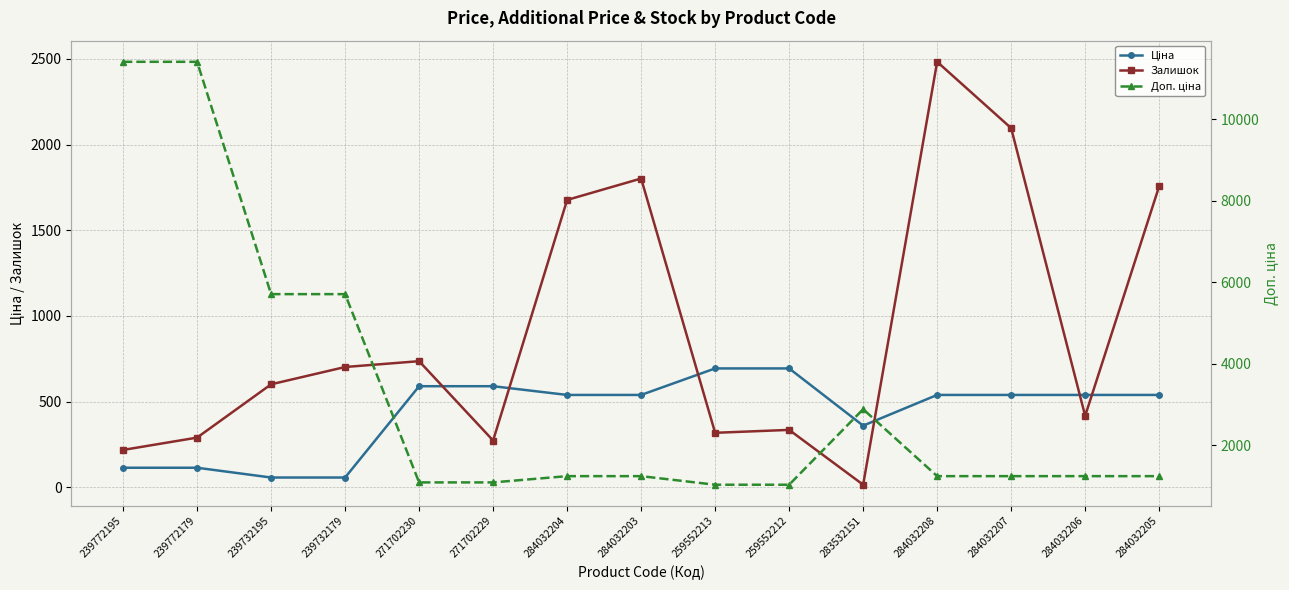

How many data points in Ціна are less than 539?

5